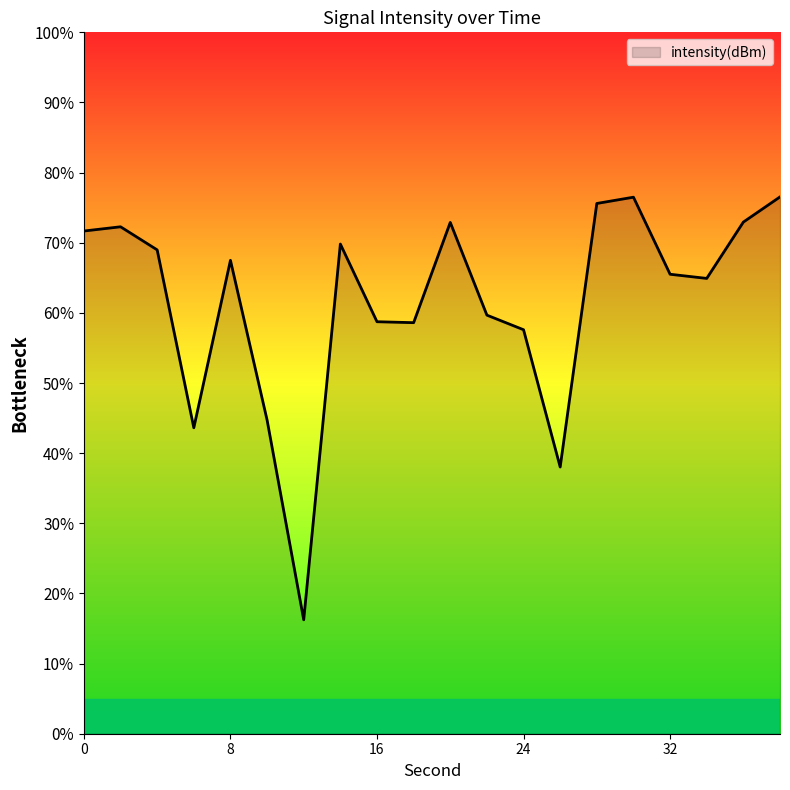

What is the difference between the maximum and minimum values?

60.3